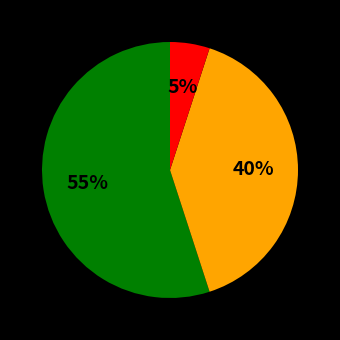

To the nearest percent, what is the difference between the largest and smallest slice percentages?

50%